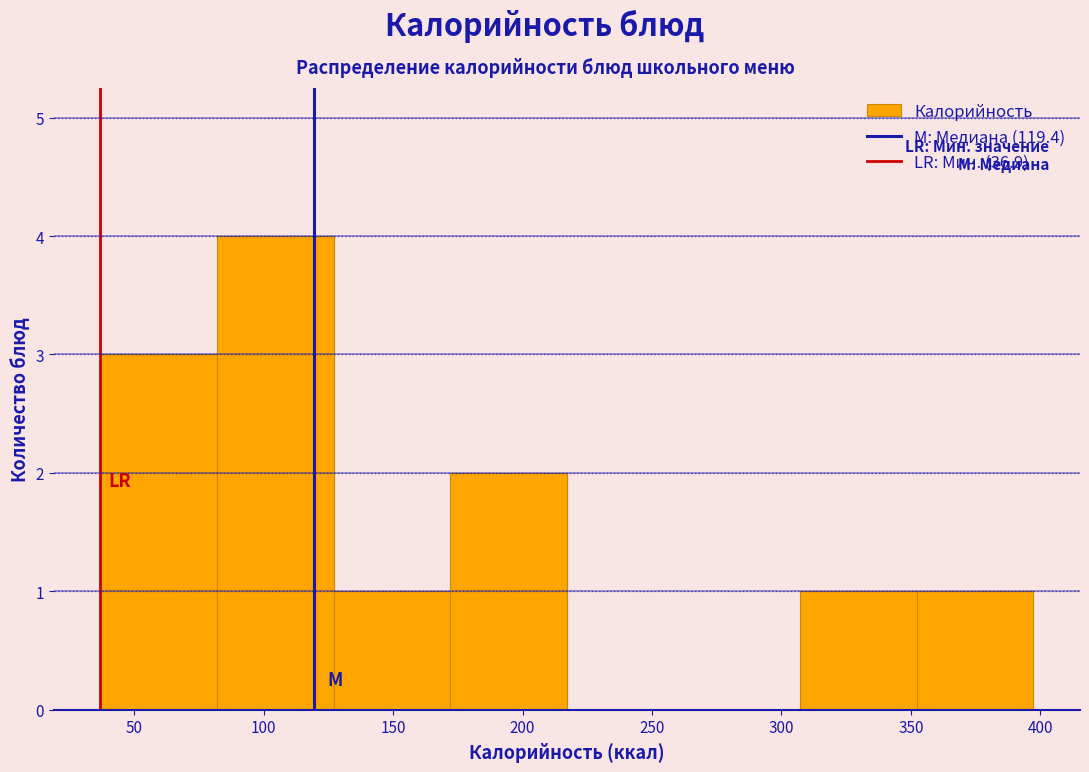

Reading left to right, transcribe this chart: for each bar, give the range it covers on the x-axis and its height. Neither the bar edges nor the heights are printed on the chart, so give them approximately, as read against the axes.

35 to 80: 3
80 to 125: 4
125 to 170: 1
170 to 215: 2
215 to 260: 0
260 to 305: 0
305 to 350: 1
350 to 395: 1